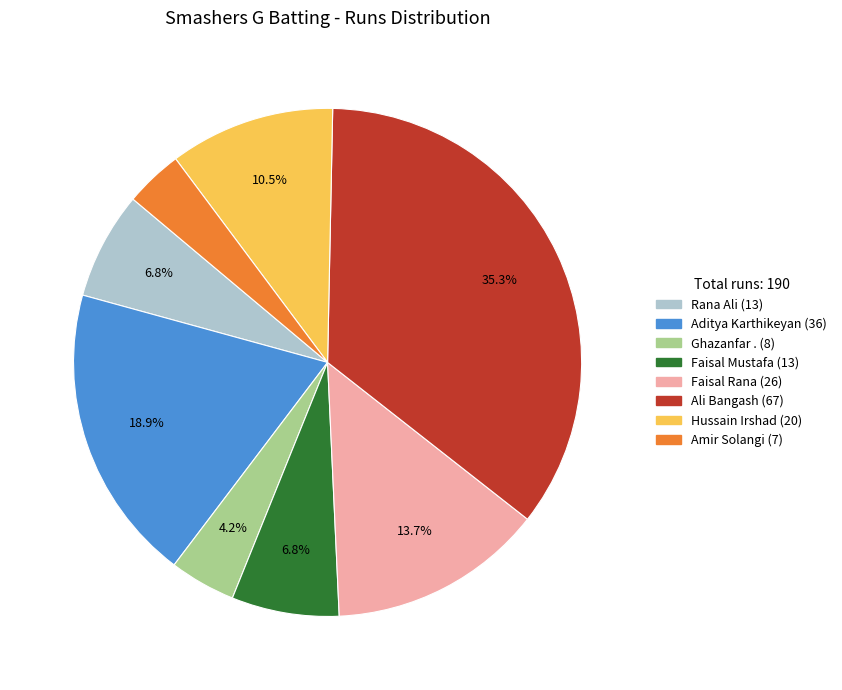

Does any single category account for the majority?

No